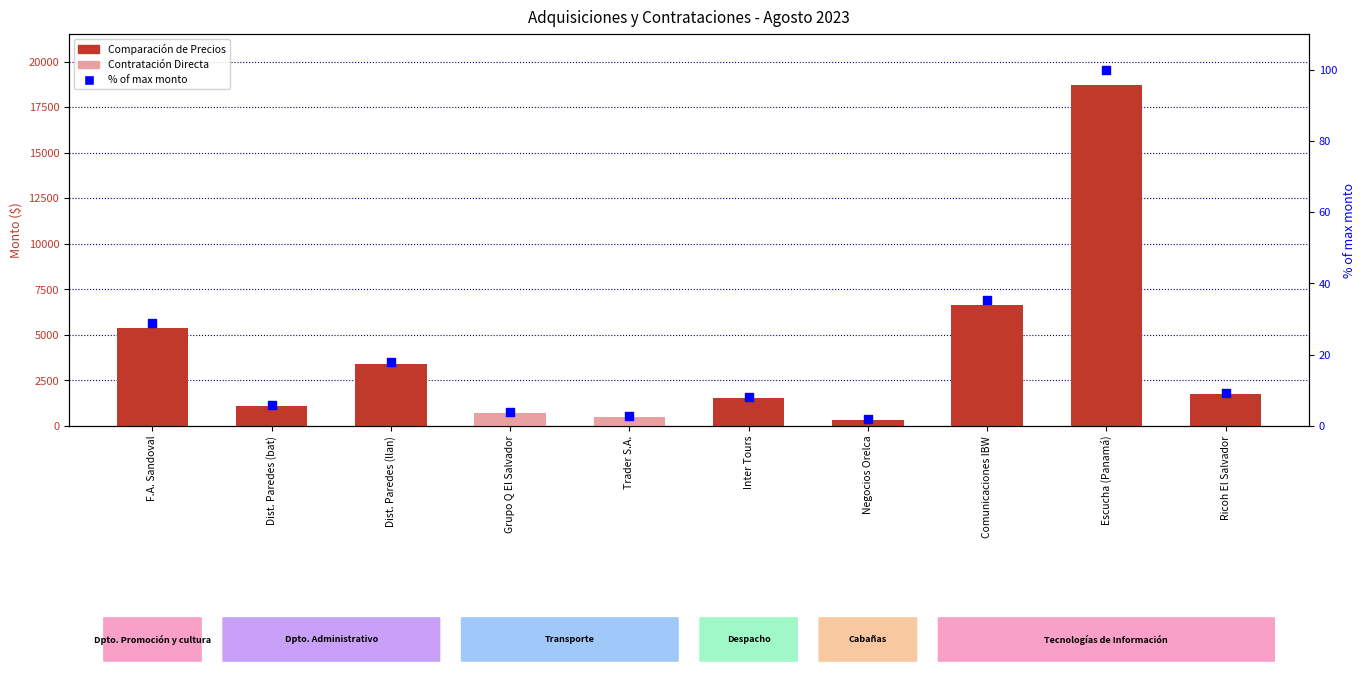

Which series contains the highest Y value?

Monto